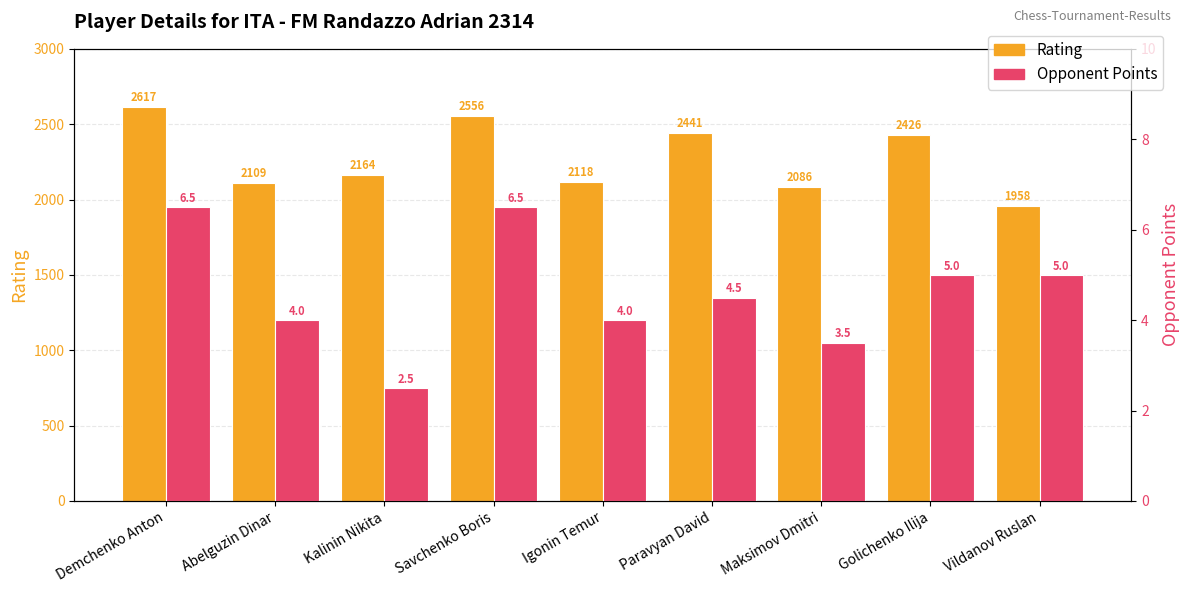

What is the difference between the maximum and minimum values in the Rating series?

659.0